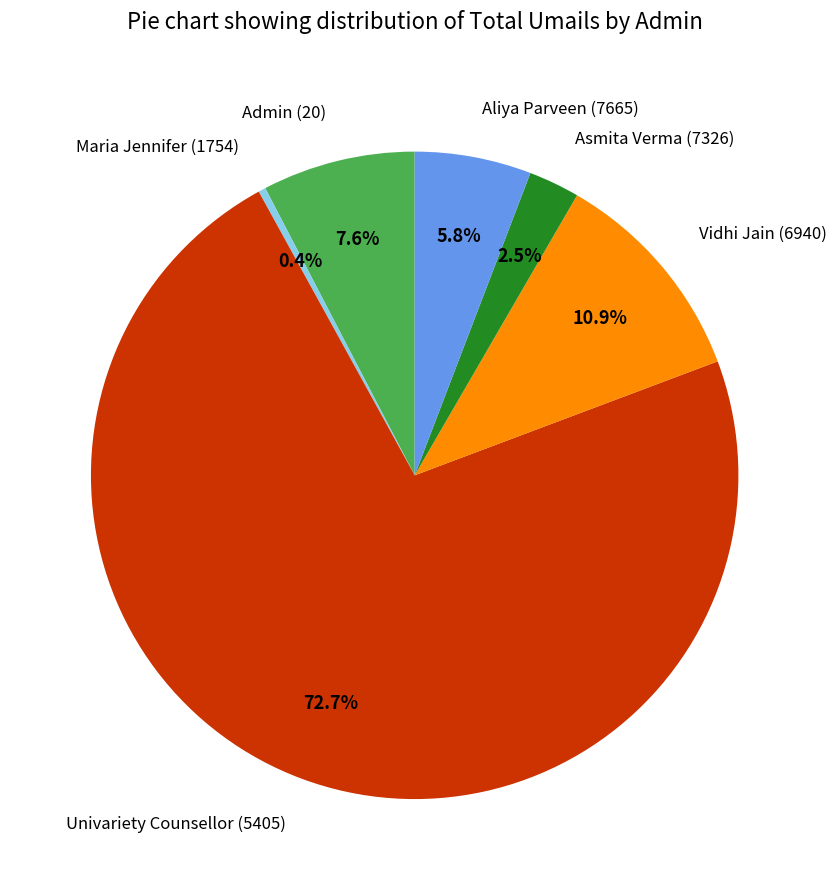

Count the number of slices in the pie.

6